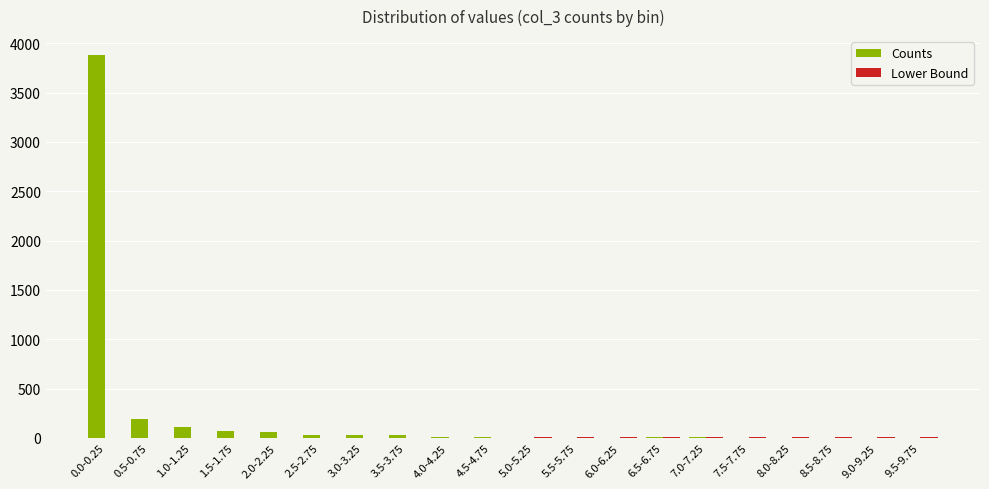

What is the sum of all Counts values?

4456.0